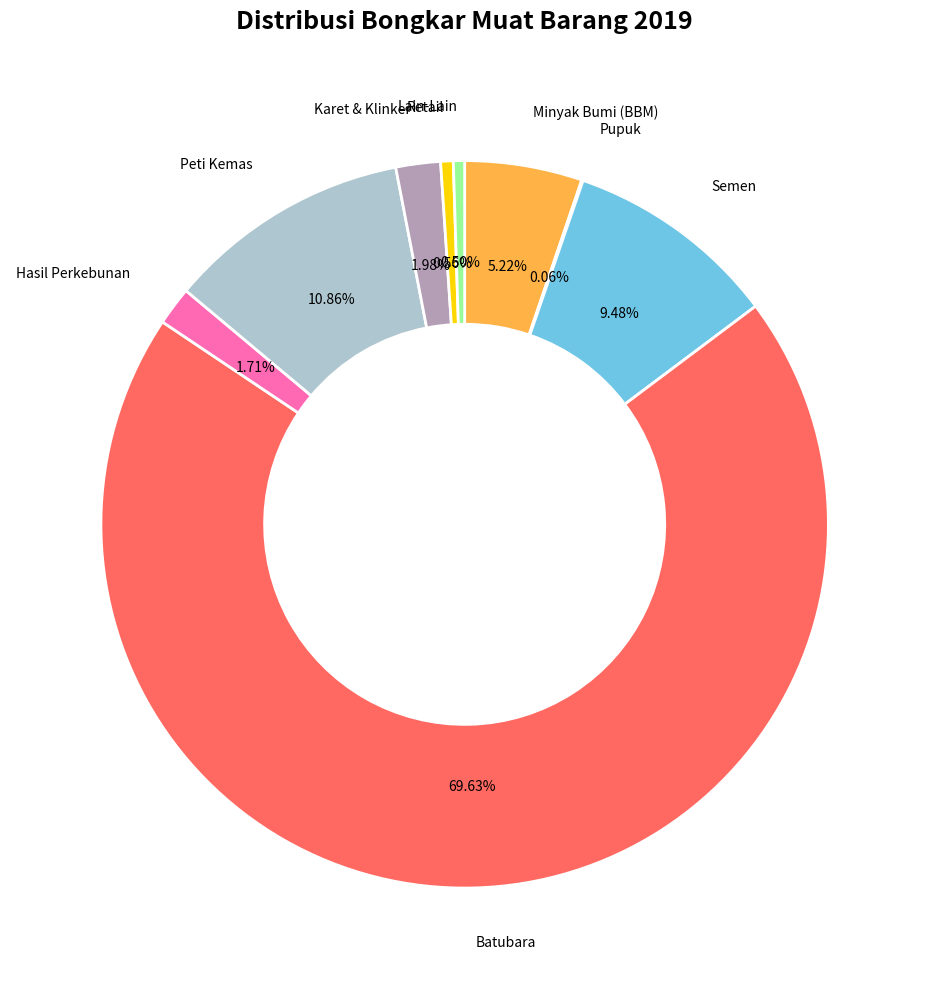

Does any single category account for the majority?

Yes